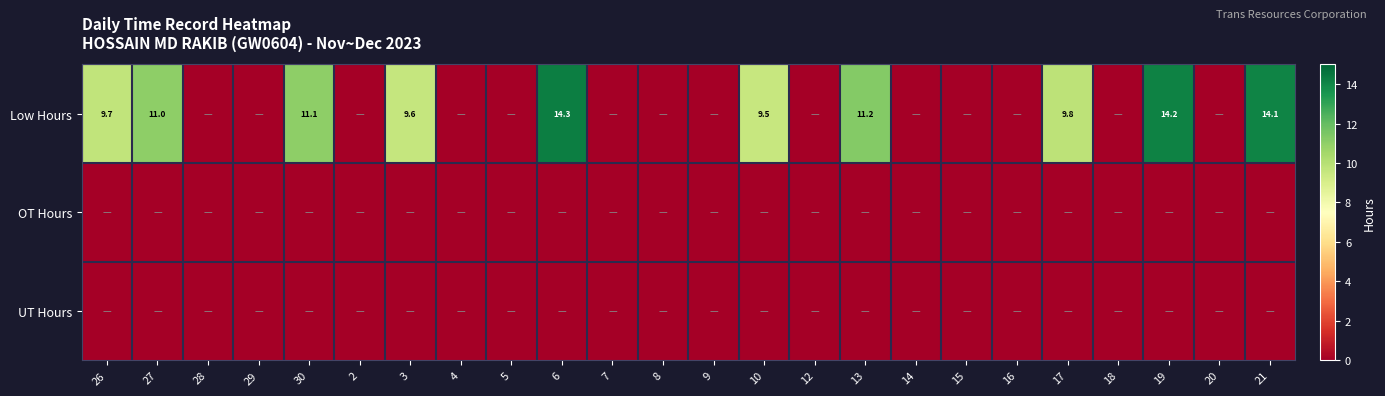

True or false: Low Hours has a value of 6.4 at 6.

False